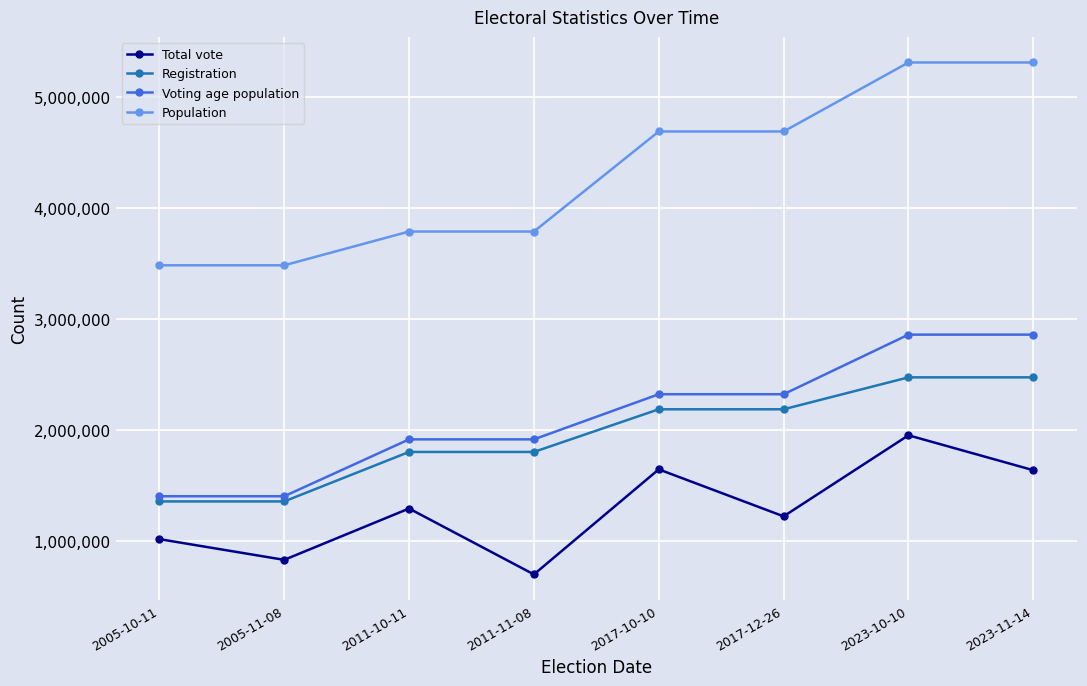

What is the total value across all series at 2011-11-08?

8192508